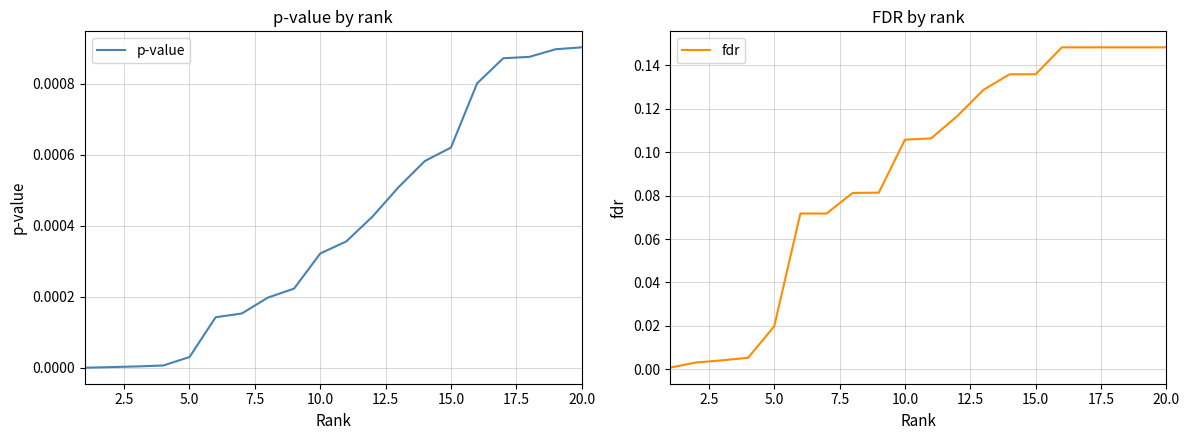

How many lines are shown in the chart?

2